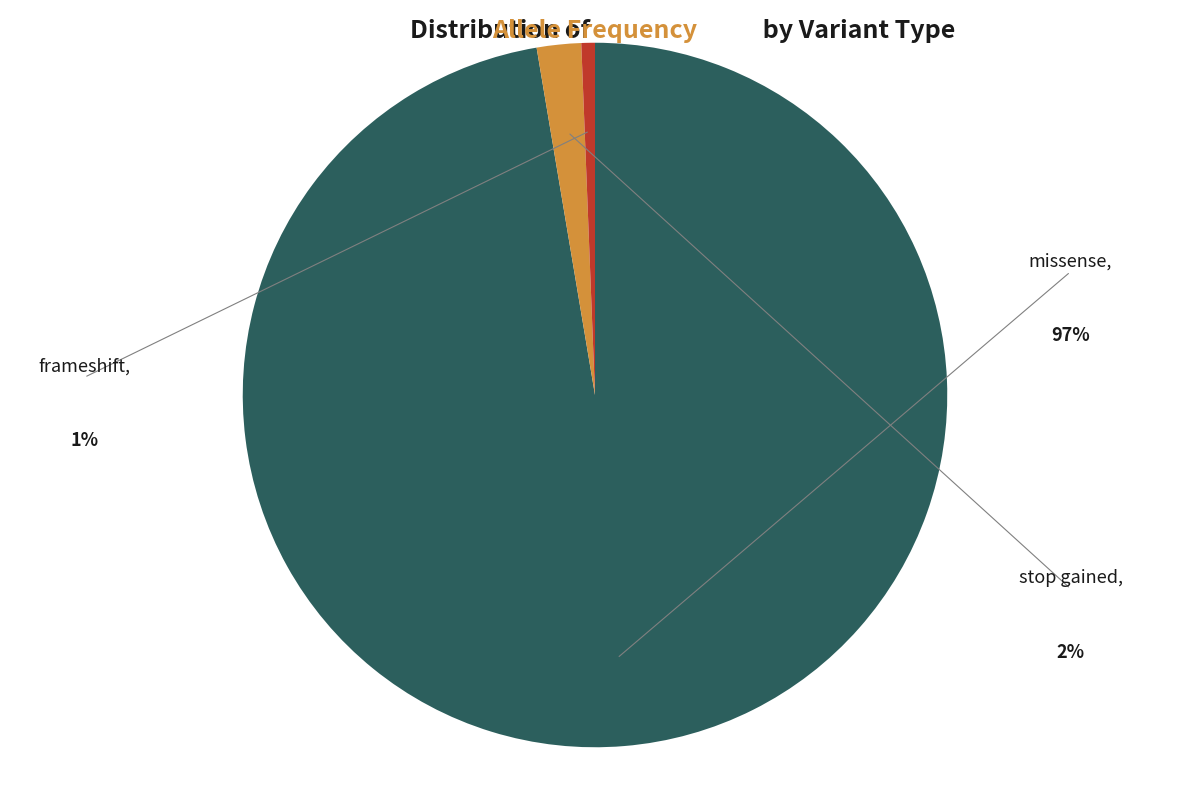

Does any single category account for the majority?

Yes